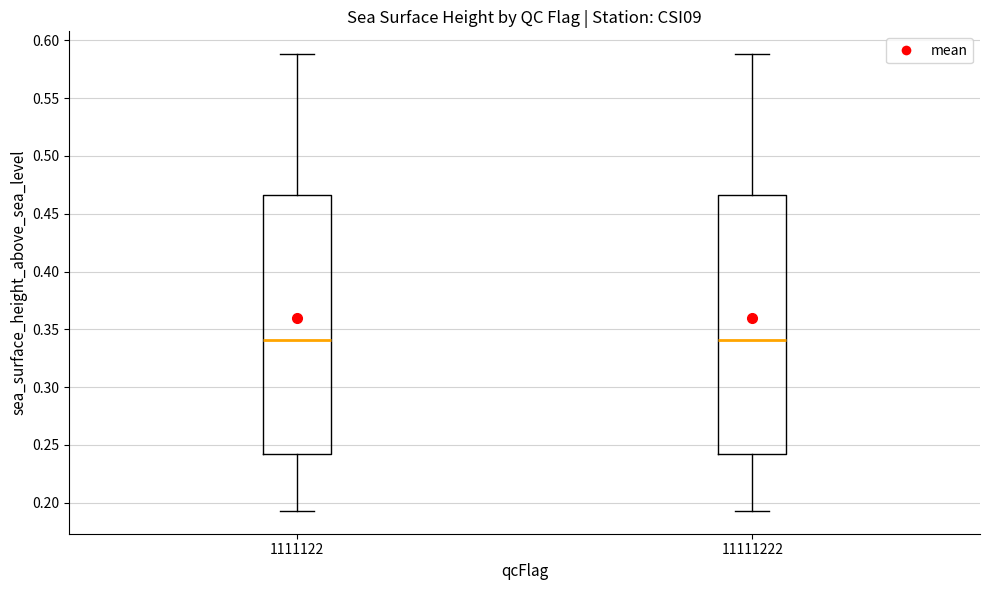

Where does the upper whisker of the box at x = 11111222 end on the y-axis? The values are not printed on the chart, so give them approximately, as read against the axis.

0.590